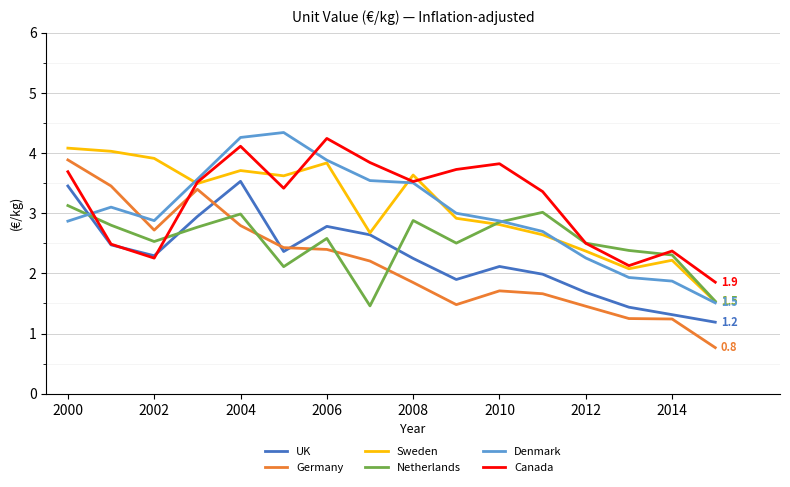

After their last crossing, which series has the higher values: UK or Netherlands?

Netherlands